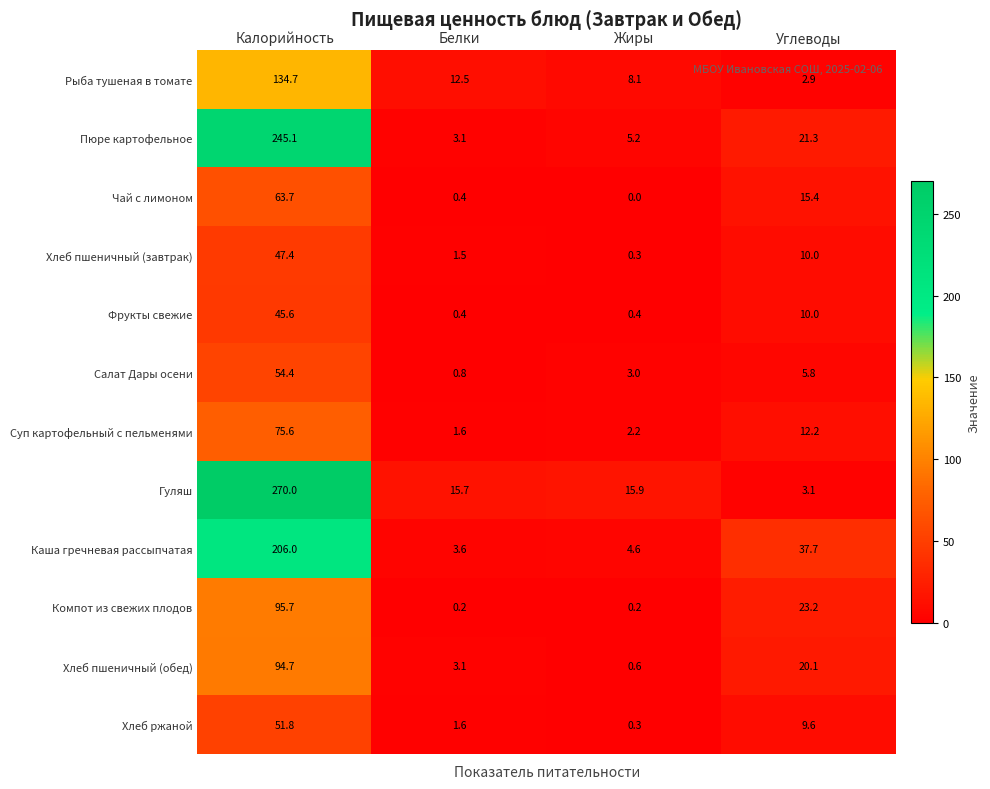

List the labels in order of Хлеб пшеничный (завтрак) value, largest first.

Калорийность, Углеводы, Белки, Жиры